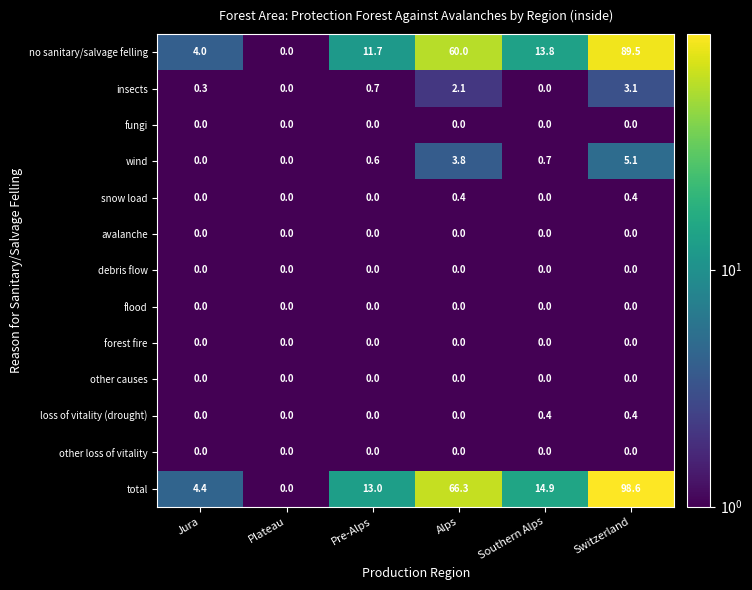

At which category does the chart reach its peak across all series?

Switzerland